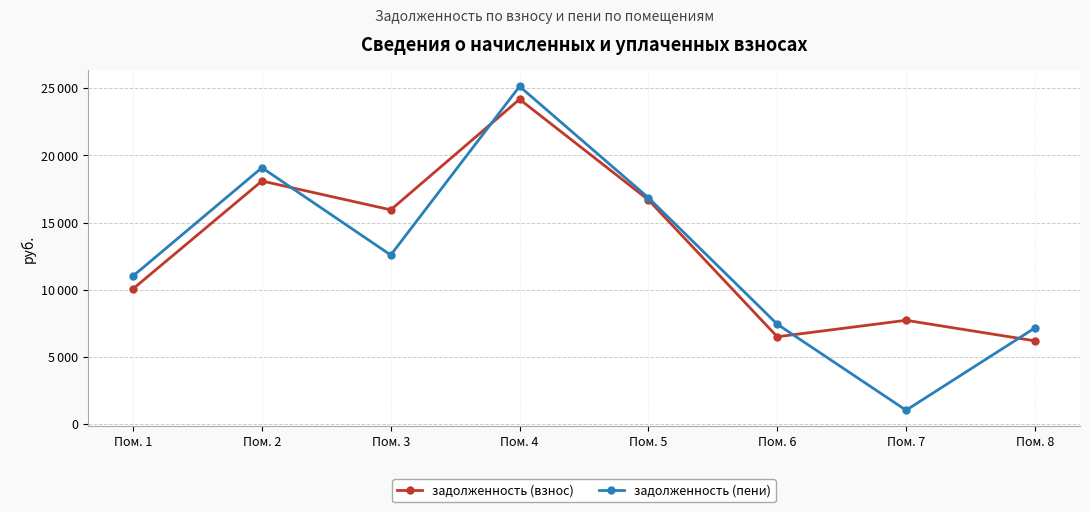

List the labels in order of задолженность (пени) value, largest first.

Пом. 4, Пом. 2, Пом. 5, Пом. 3, Пом. 1, Пом. 6, Пом. 8, Пом. 7